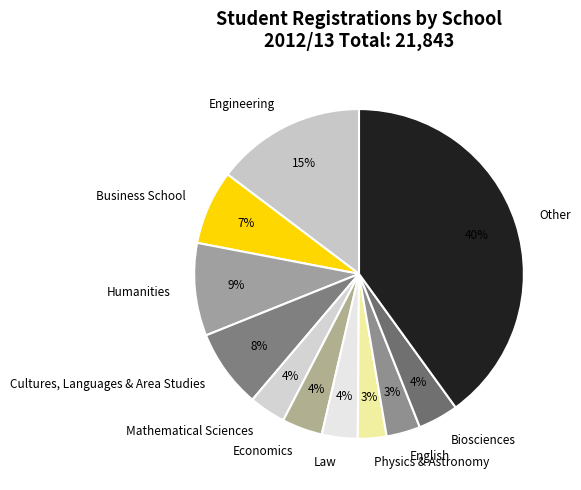

Between Business School and Law, which is larger?

Business School